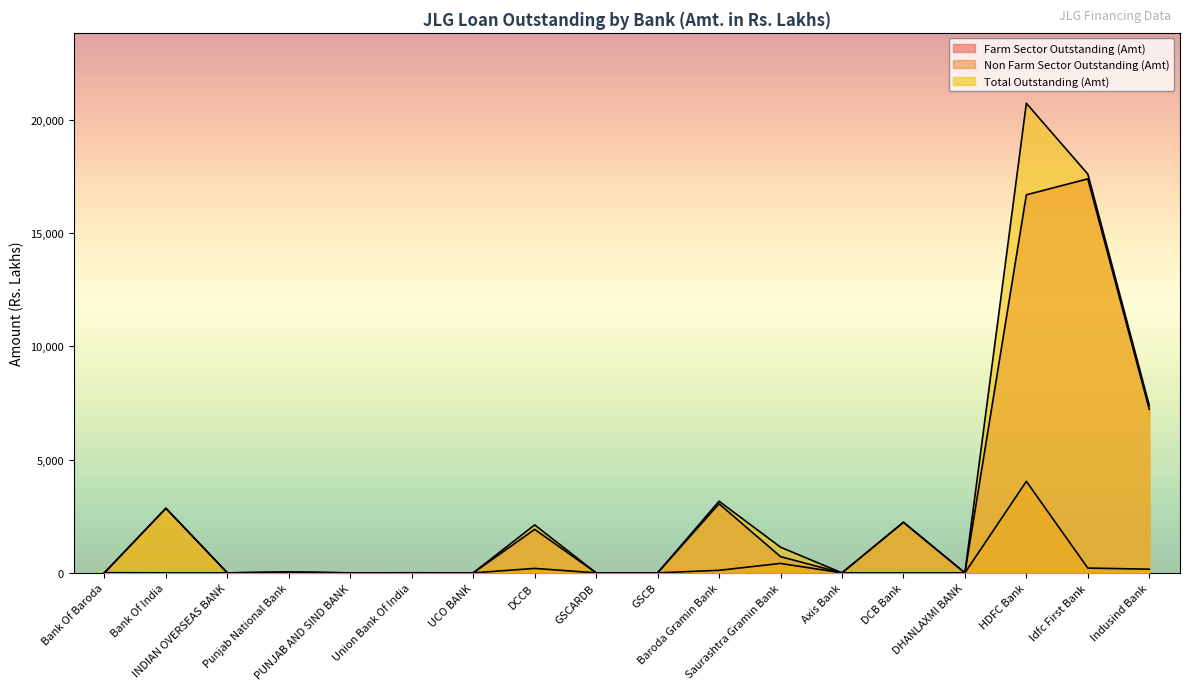

True or false: Total Outstanding (Amt) and Non Farm Sector Outstanding (Amt) intersect in this chart.

False